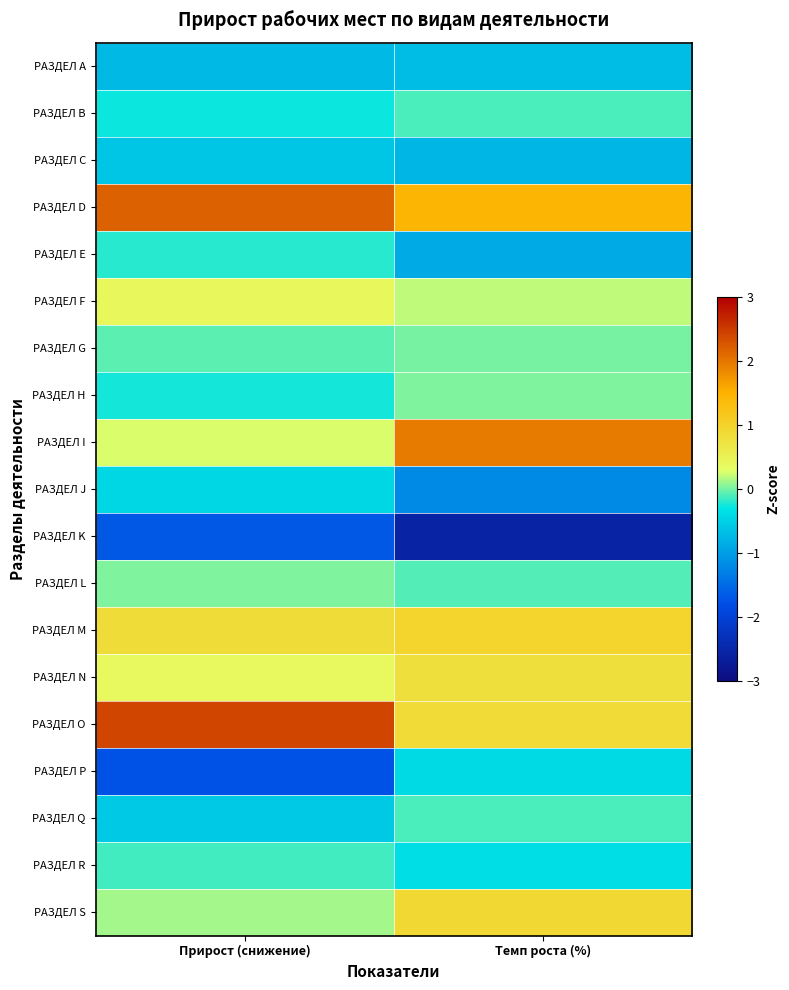

Between Темп роста (%) and Прирост (снижение), which is larger?

Темп роста (%)